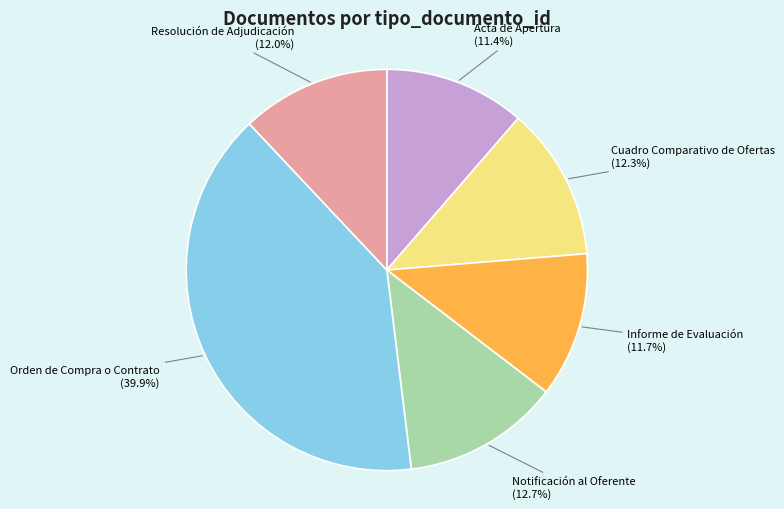

Does any single category account for the majority?

No